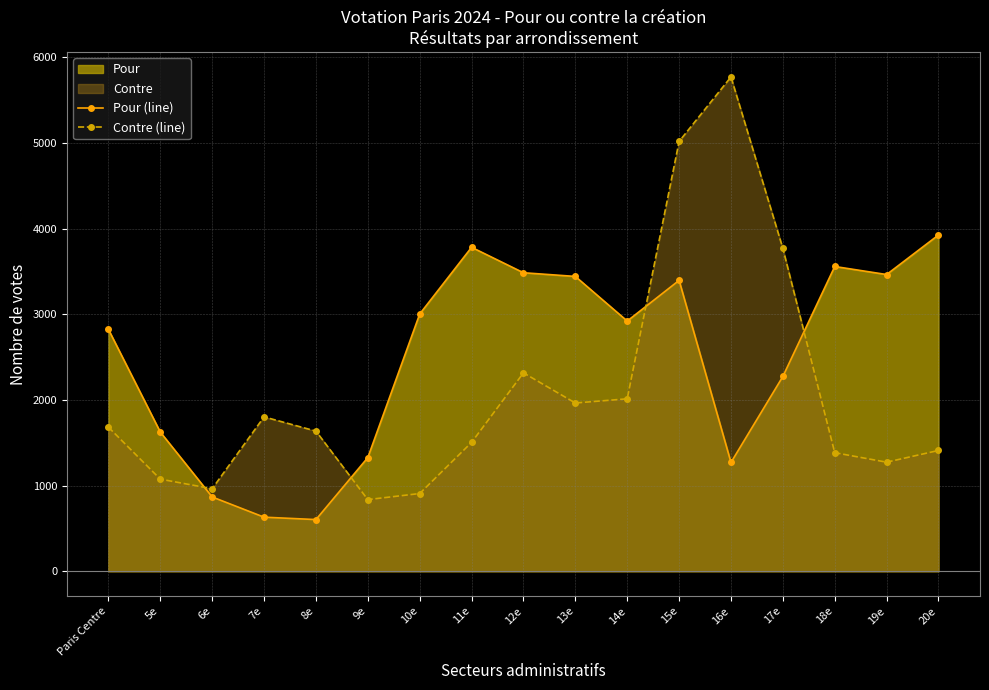

Rank the series by their average value, from lowest to highest.

Contre (line), Pour (line)